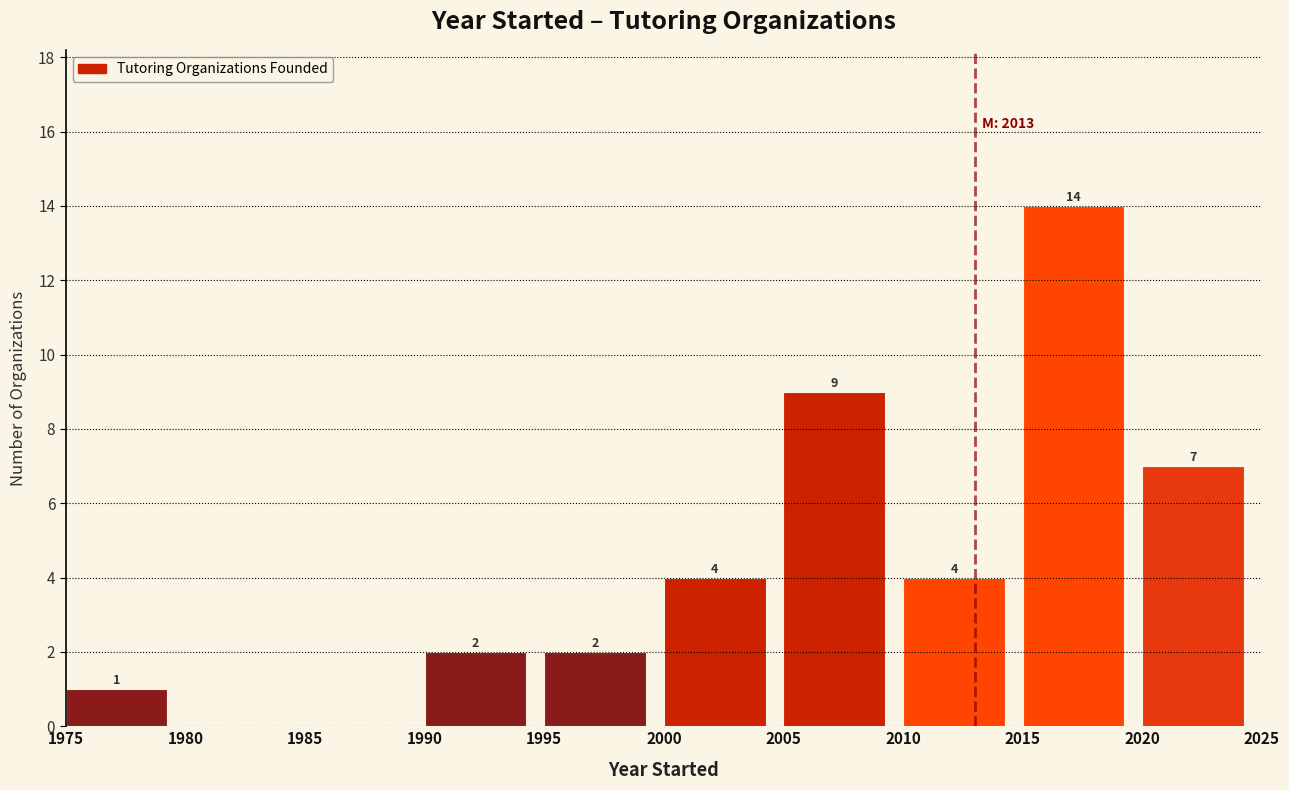

Over which range of the x-axis is the bar tallest?

2015 to 2020